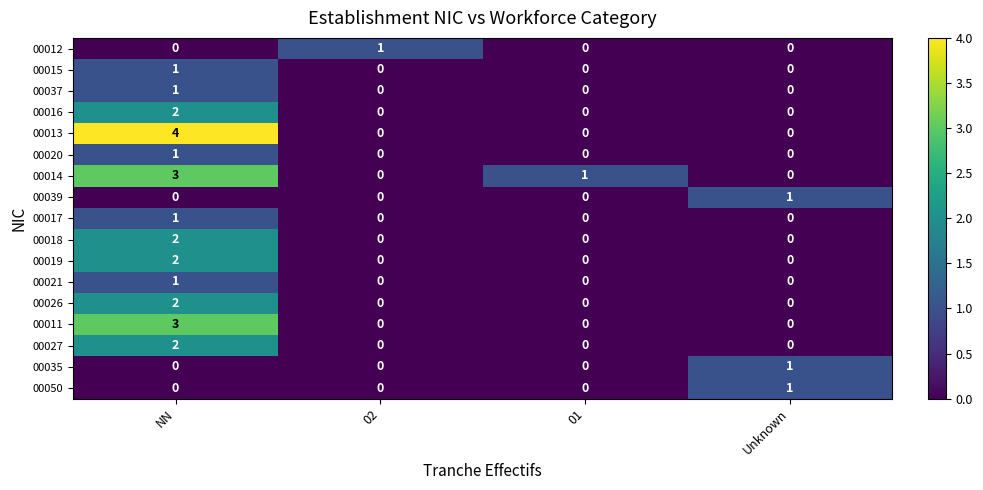

How many values in the 00013 series exceed 0?

1